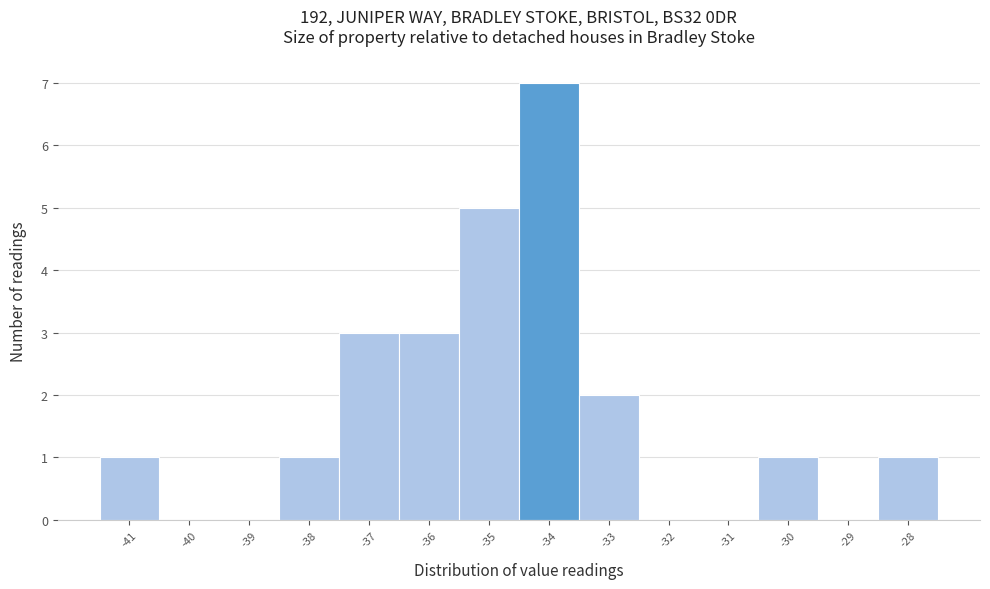

How tall is the bar that spans -34.5 to -33.5 on the x-axis? The values are not printed on the chart, so give them approximately, as read against the axis.

7